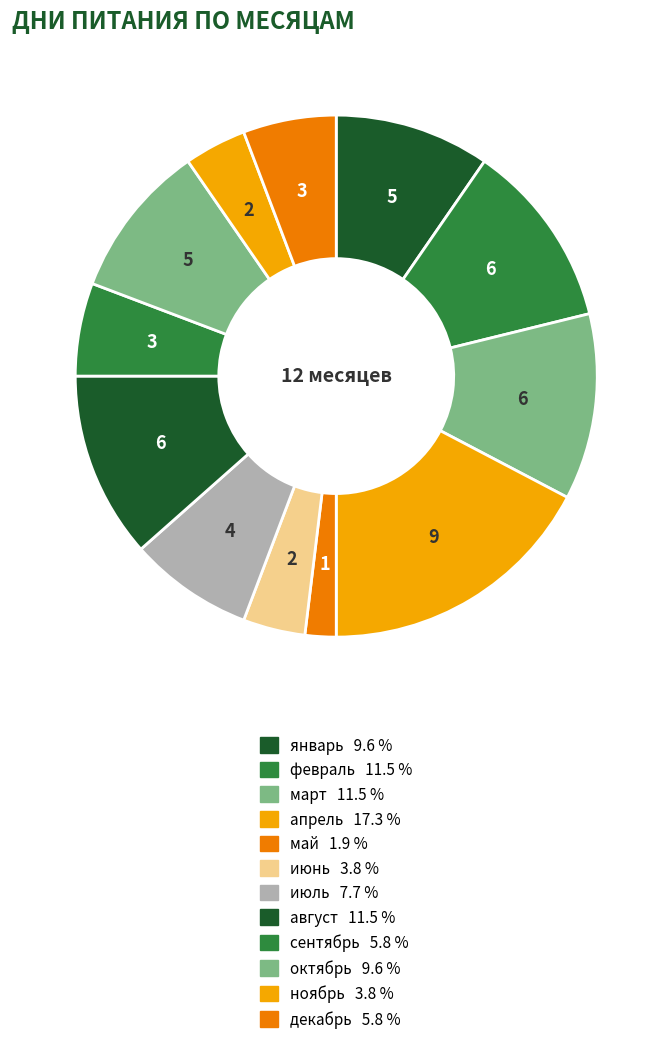

How many slices are in this pie chart?

12